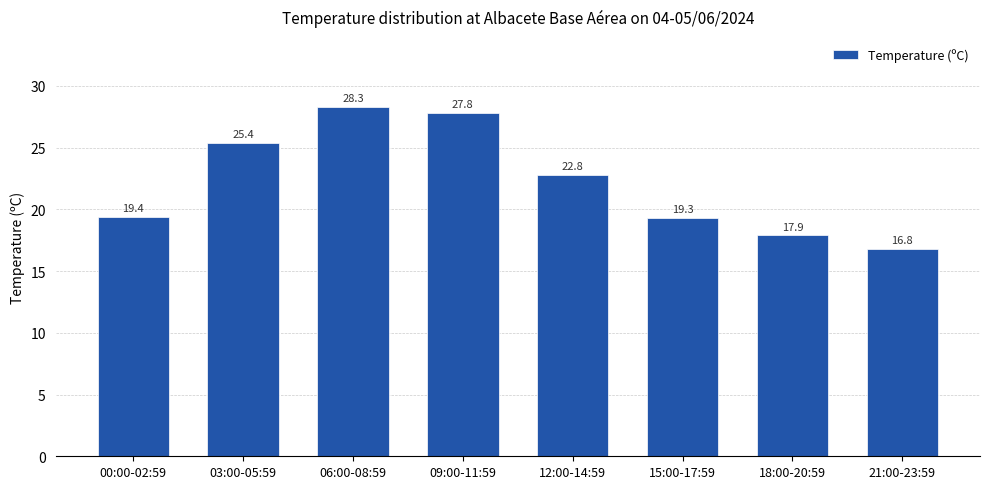

List the labels in order of value, smallest first.

21:00-23:59, 18:00-20:59, 15:00-17:59, 00:00-02:59, 12:00-14:59, 03:00-05:59, 09:00-11:59, 06:00-08:59